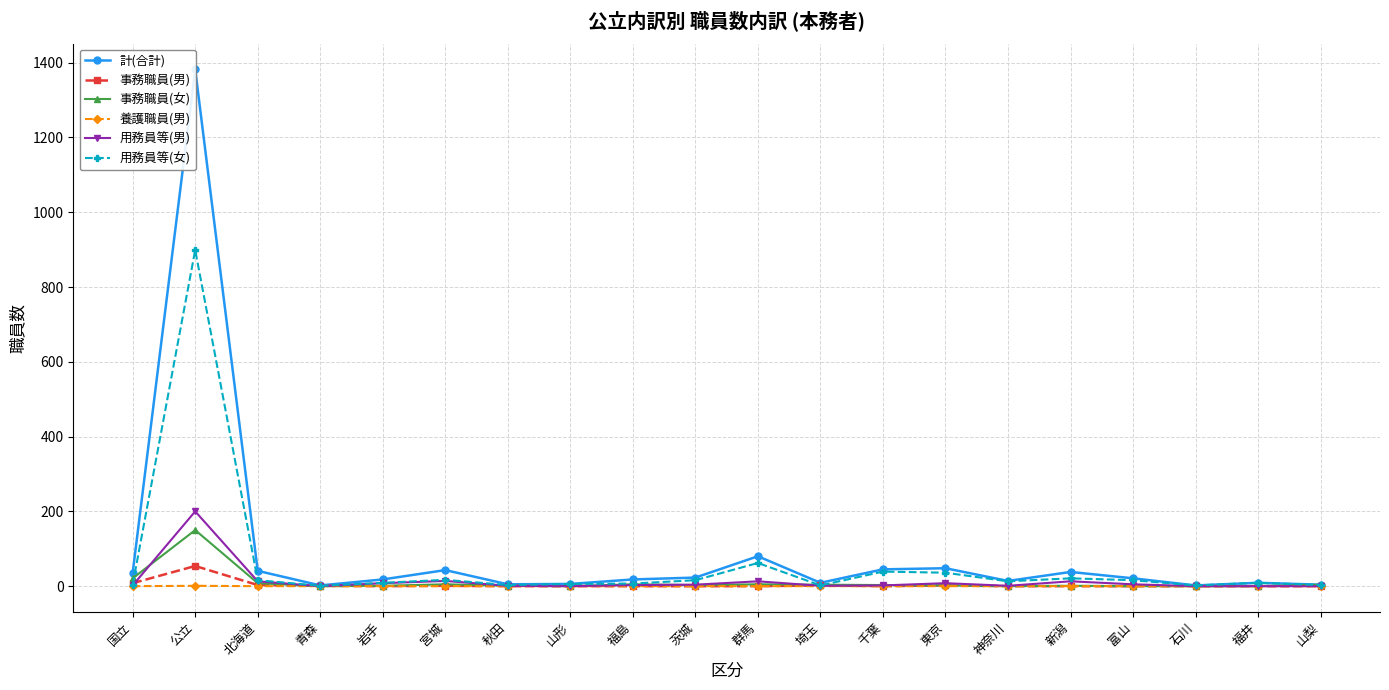

How many lines are shown in the chart?

6